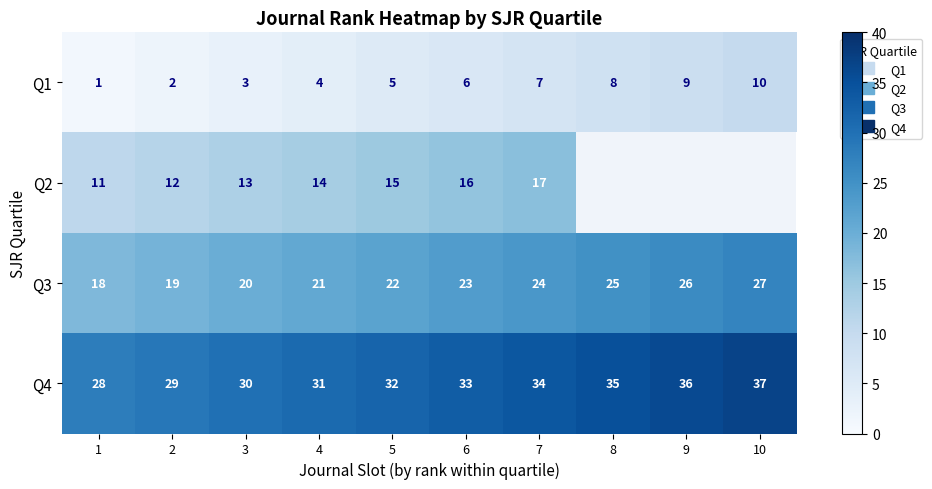

What is the greatest value displayed?

37.0